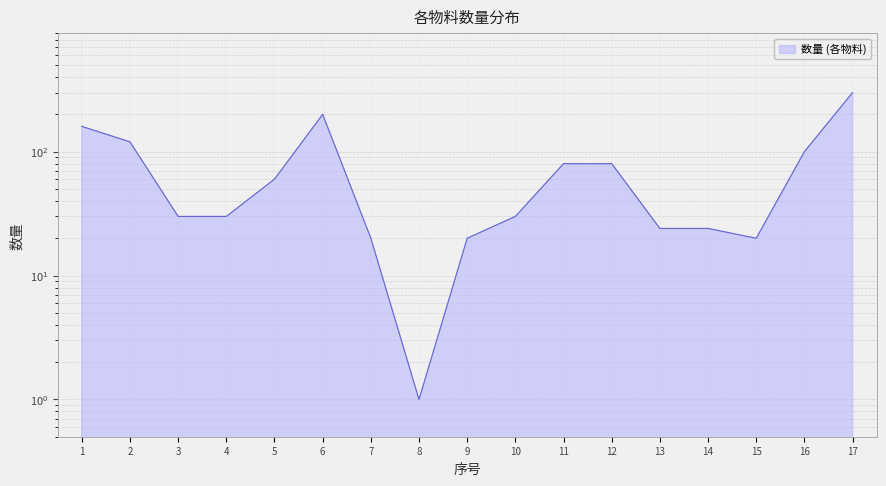

True or false: the data shows 7 at 13.

False